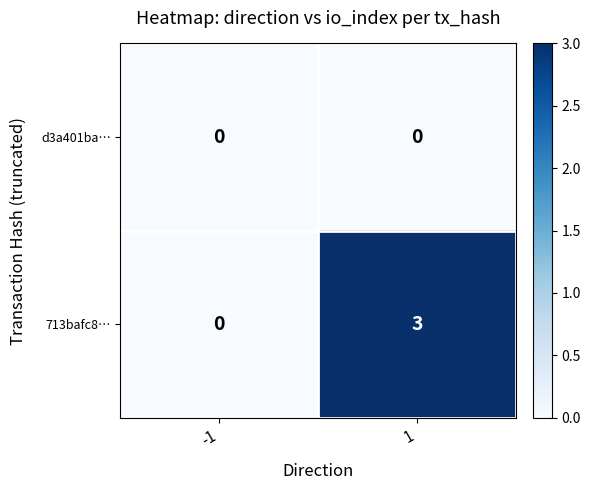

Between -1 and 1, which series saw the biggest shift?

713bafc8…